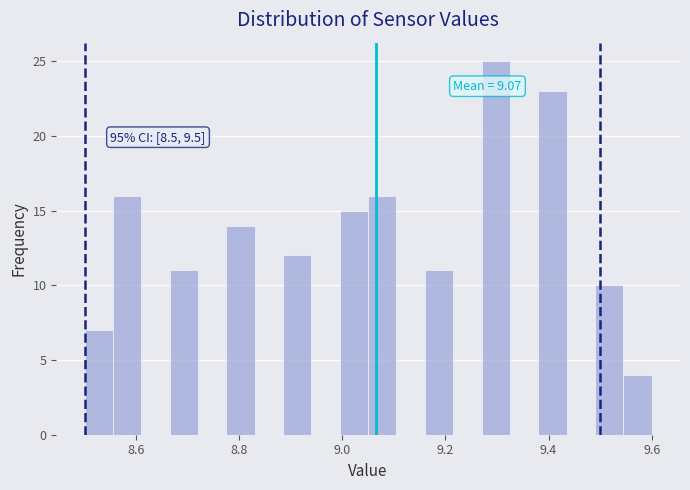

Read against the x-axis, roughly where is the centre of the tallest bar?

9.30